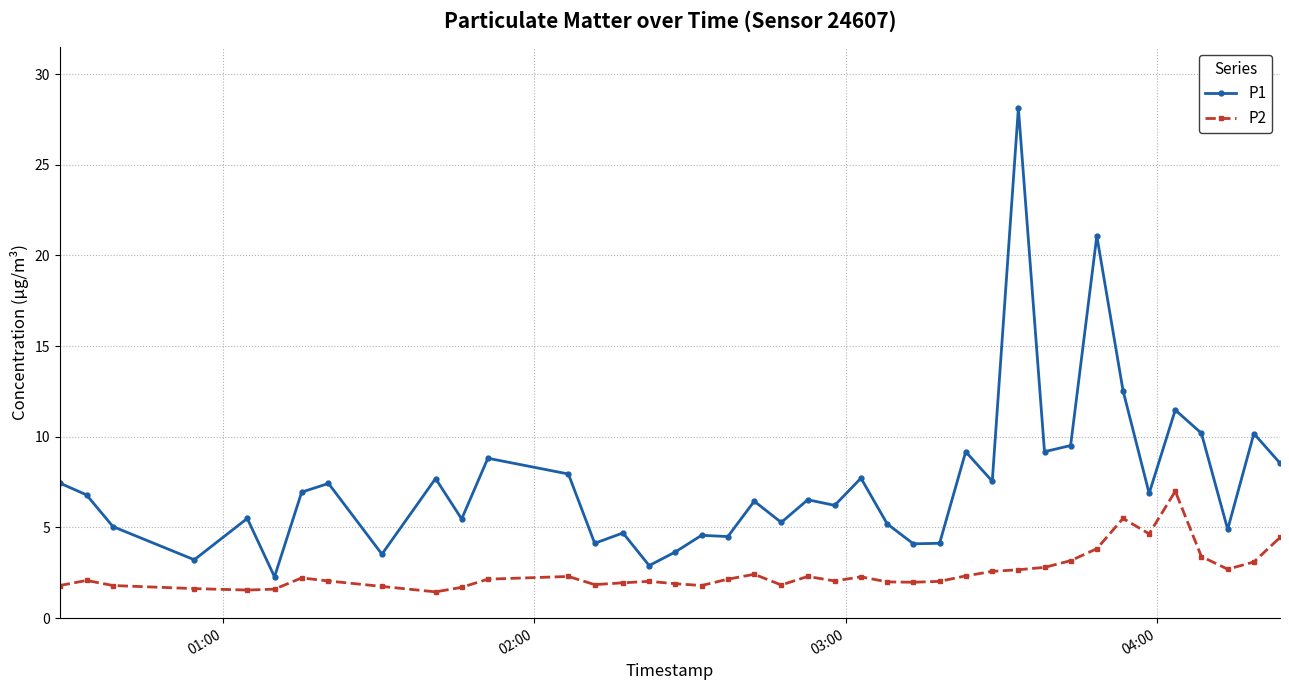

How many lines are shown in the chart?

2